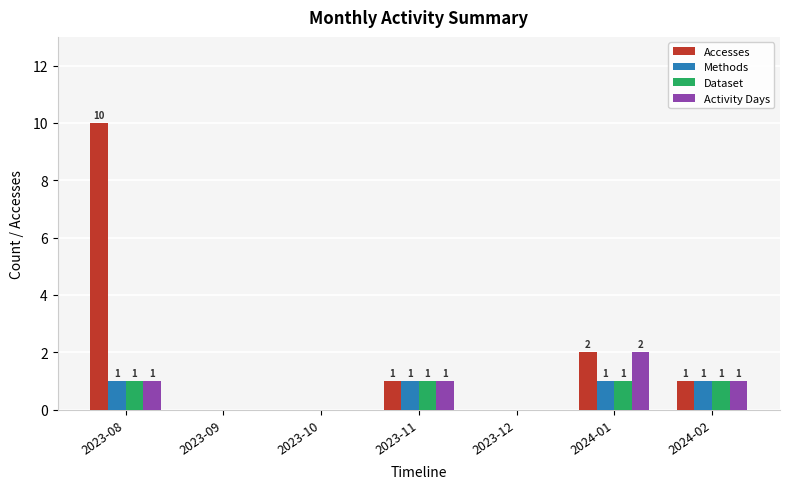

Where does the Accesses series first go above 1?

2023-08